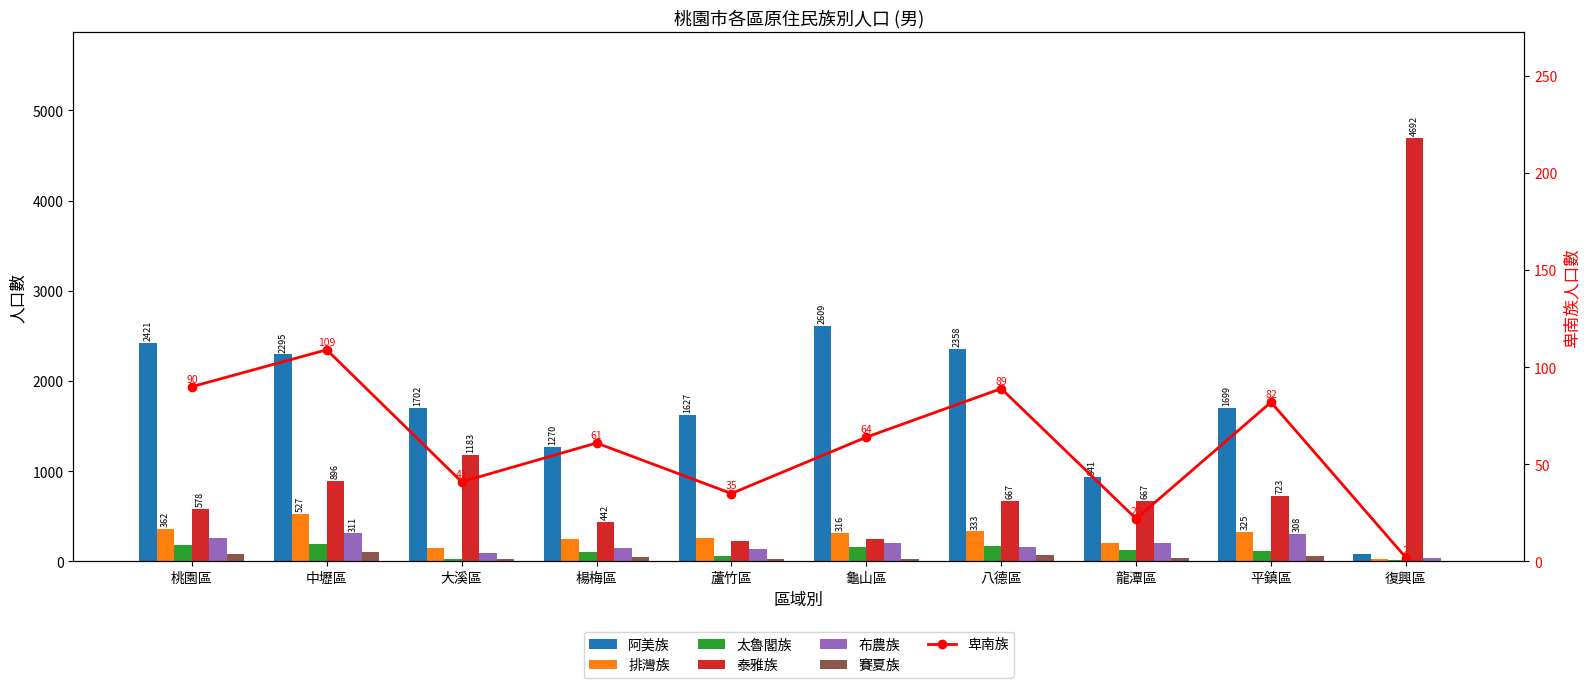

What position from the left is 龍潭區?

8